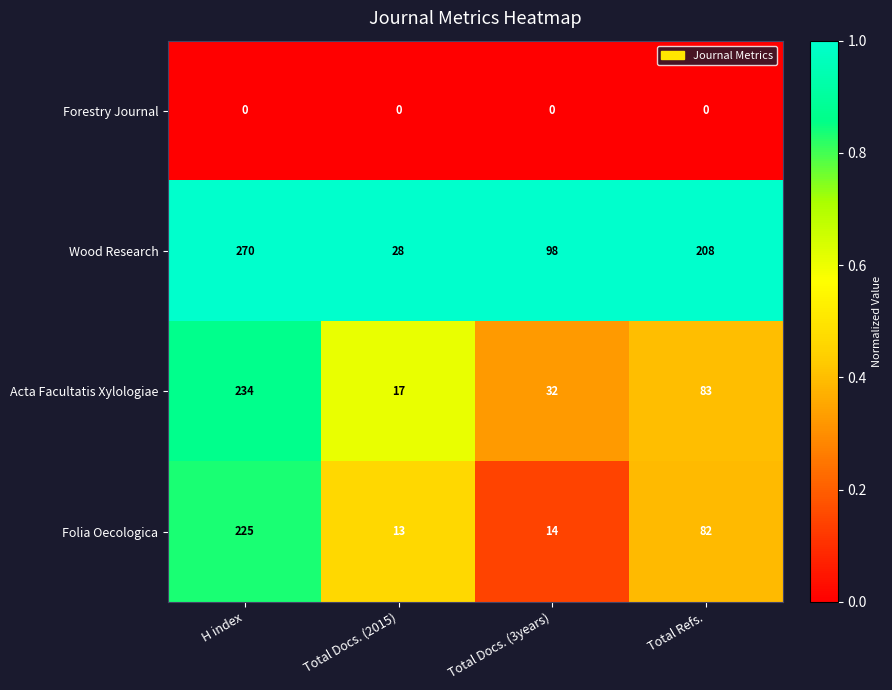

Count the number of data series in this chart.

4